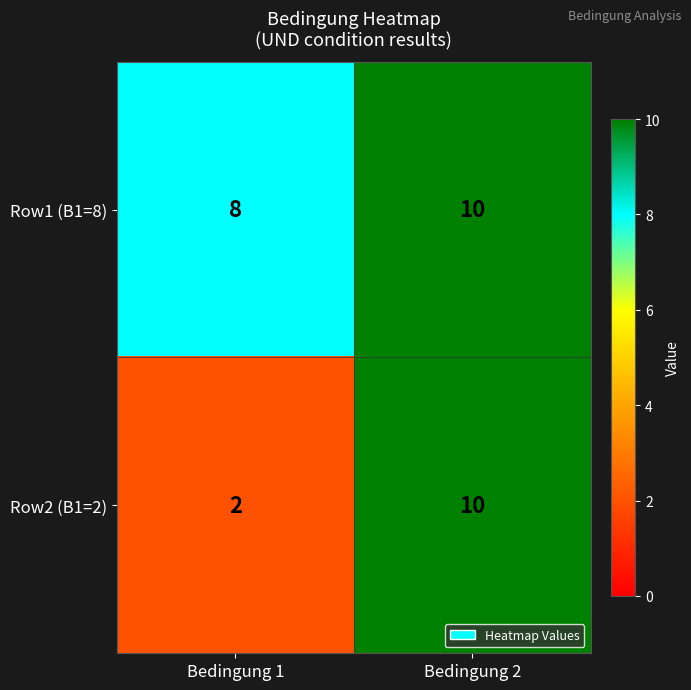

Which series has the largest total across all categories?

Row1 (B1=8)